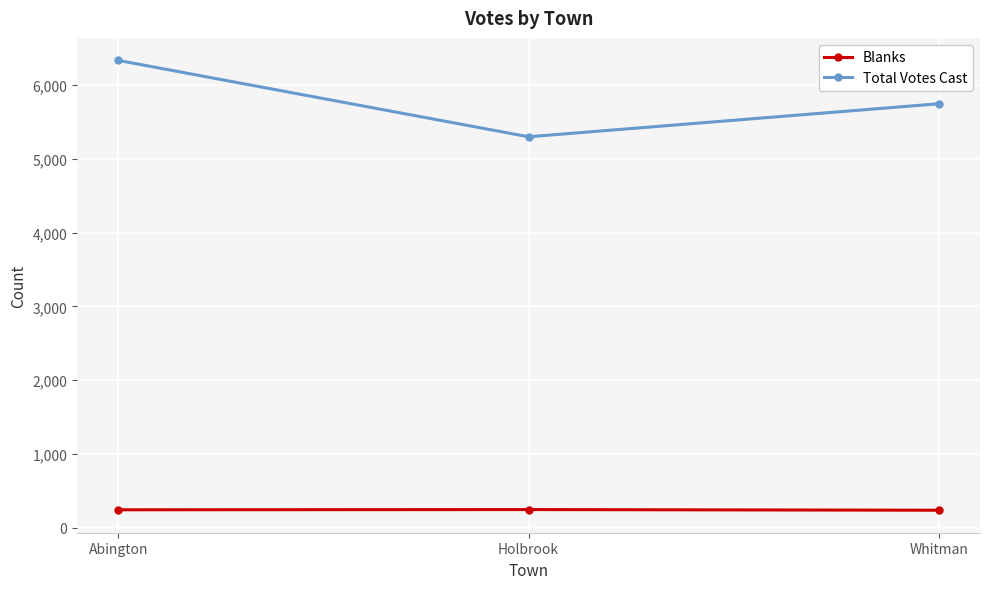

Which series has the largest range (max minus min)?

Total Votes Cast